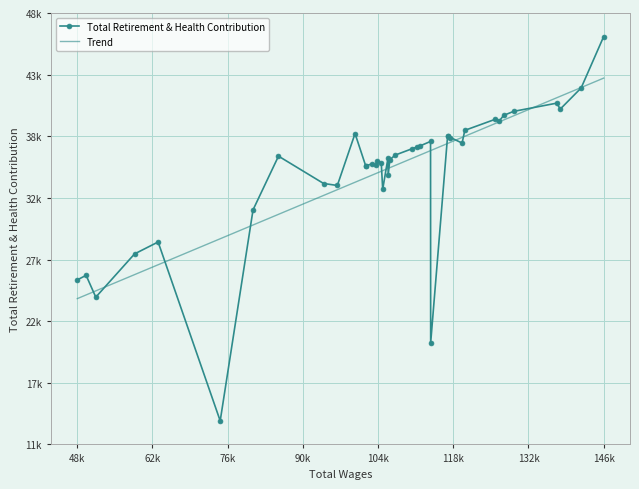

What is the sum of the values at 6 and 9?

76928